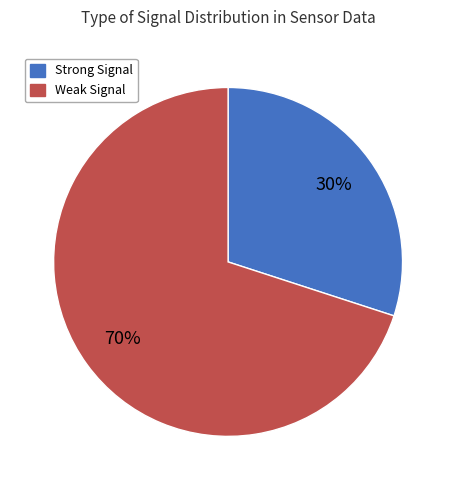

Is there any slice that represents more than half of the pie?

Yes